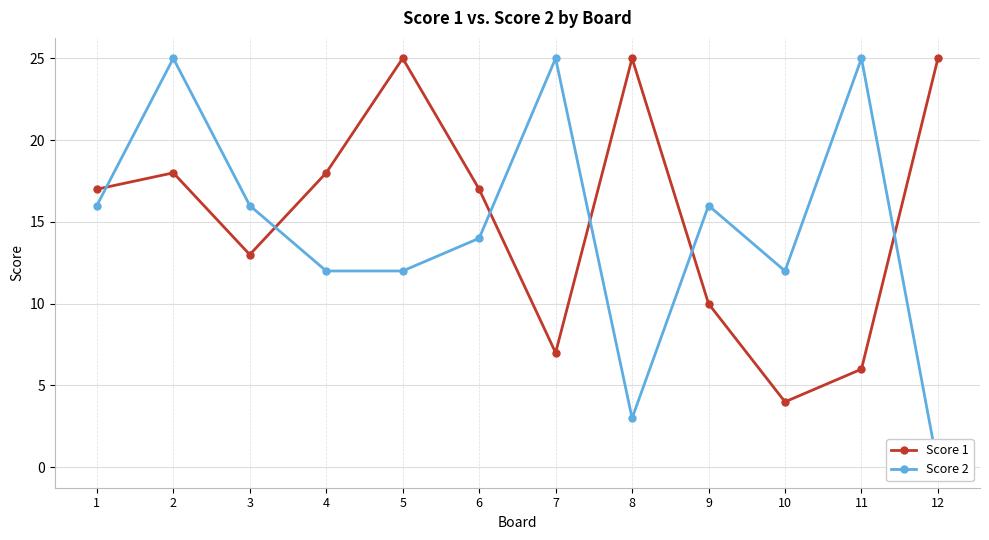

At which label is Score 2 closest to 12?

4